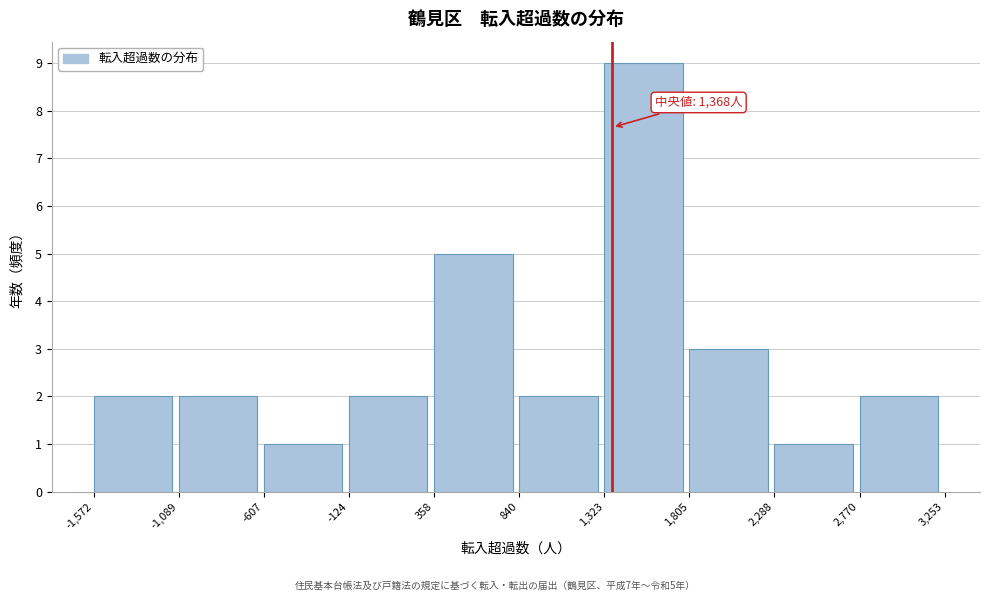

Which range on the x-axis has the tallest bar?

1,323 to 1,805